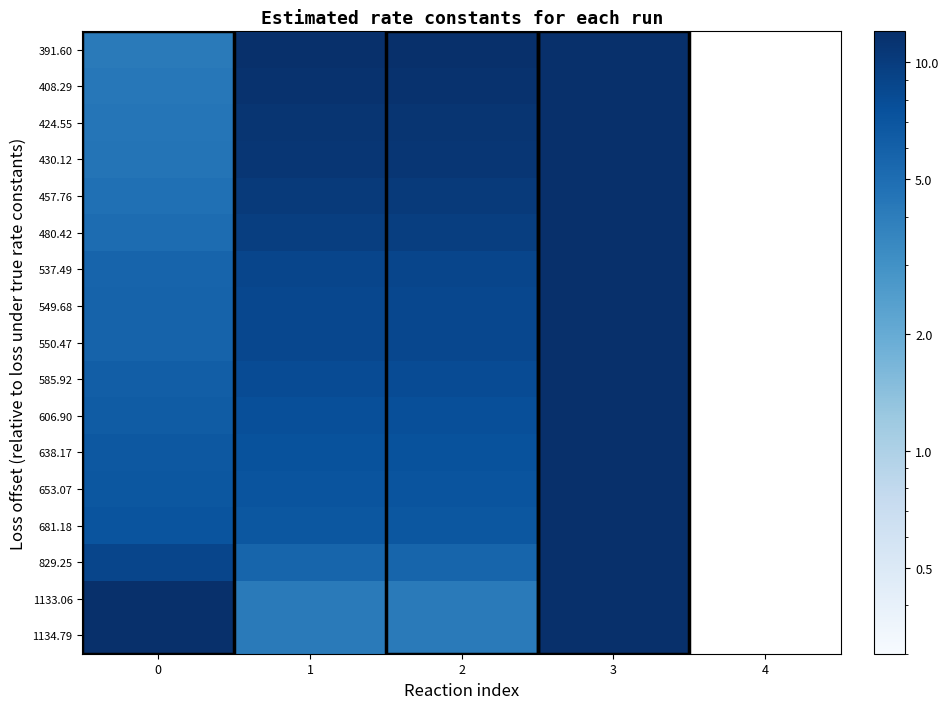

At 0, list the series in order from smallest to largest.

391.60, 408.29, 424.55, 430.12, 457.76, 480.42, 537.49, 549.68, 550.47, 585.92, 606.90, 638.17, 653.07, 681.18, 829.25, 1133.06, 1134.79